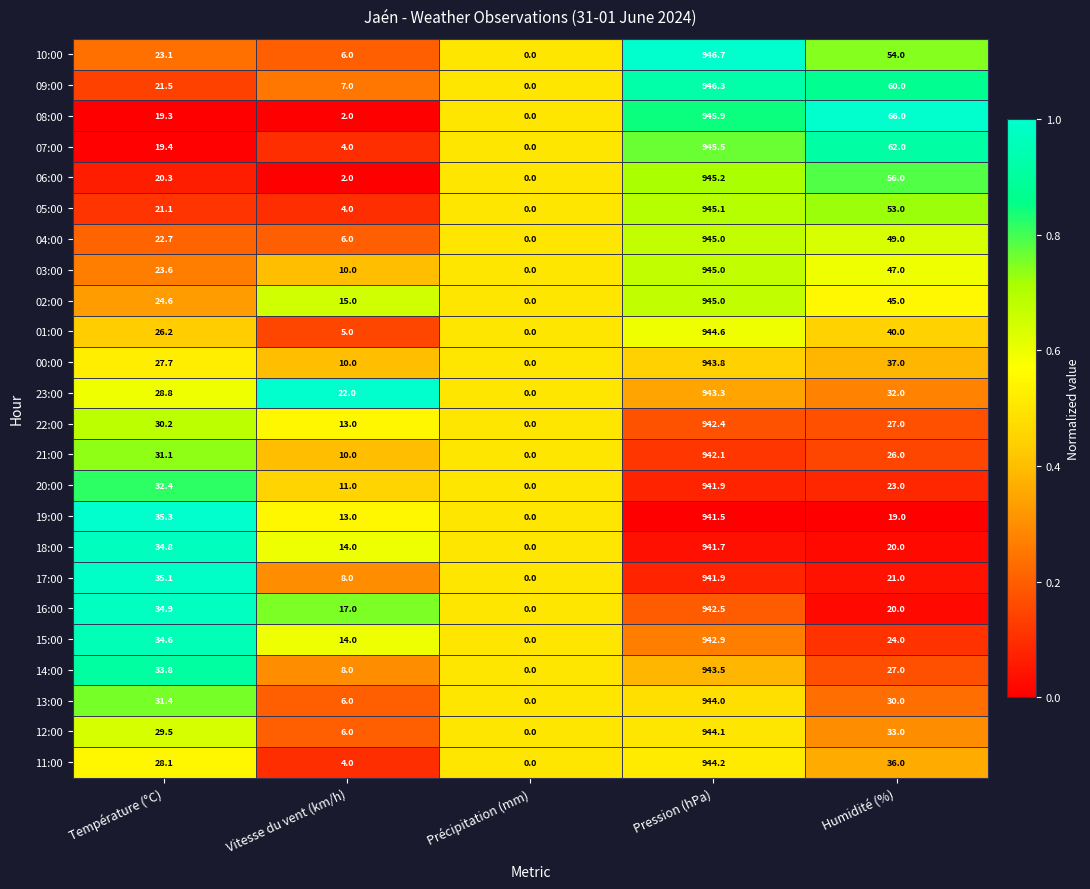

What is the sum of the 20:00 values at Pression (hPa) and Humidité (%)?

964.9